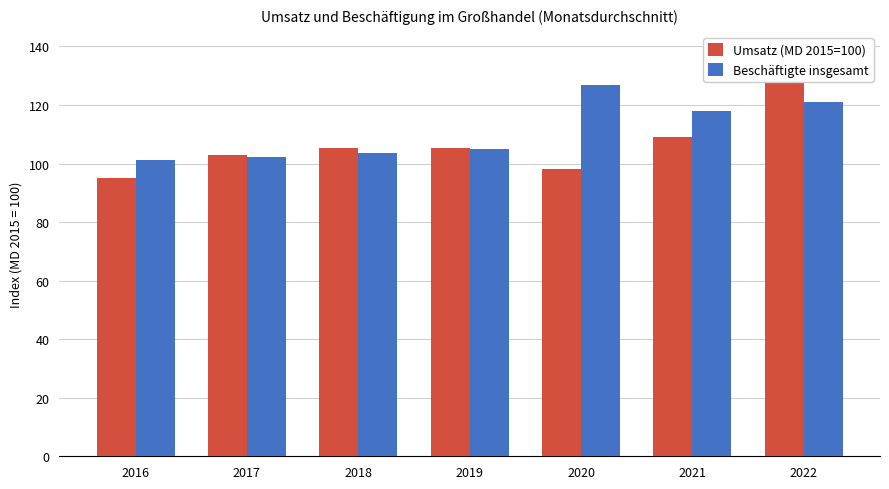

At which category is the sum across all series the highest?

2022